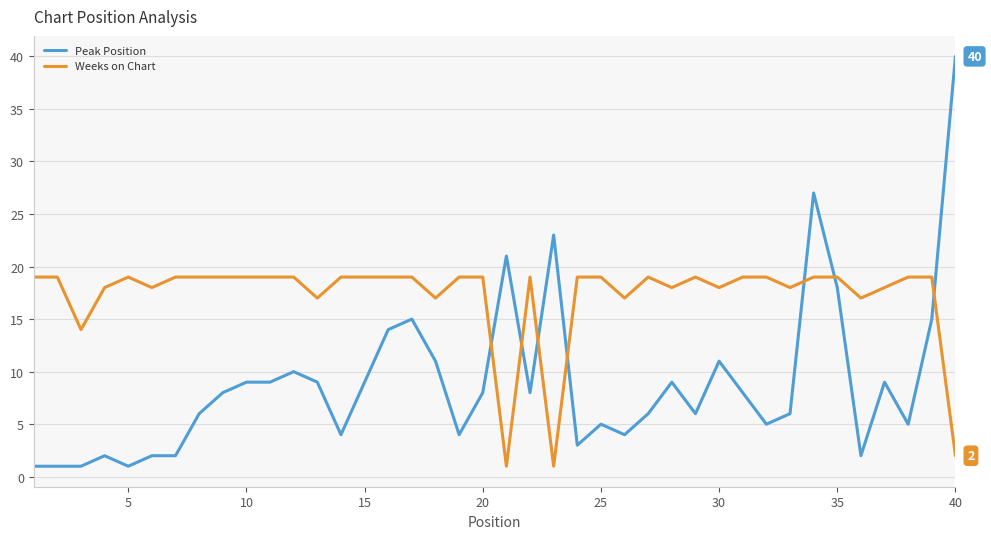

What is the difference between the maximum and second lowest values in the Weeks on Chart series?

18